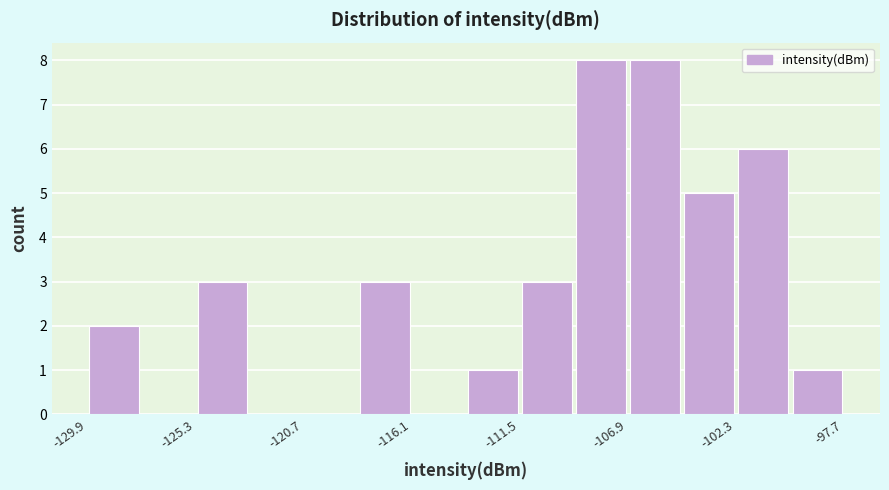

Reading left to right, transcribe this chart: for each bar, give the range it covers on the x-axis and its height. Neither the bar edges nor the heights are printed on the chart, so give them approximately, as read against the axes.

-130.0 to -127.5: 2
-127.5 to -125.5: 0
-125.5 to -123.0: 3
-123.0 to -120.5: 0
-120.5 to -118.5: 0
-118.5 to -116.0: 3
-116.0 to -114.0: 0
-114.0 to -111.5: 1
-111.5 to -109.0: 3
-109.0 to -107.0: 8
-107.0 to -104.5: 8
-104.5 to -102.5: 5
-102.5 to -100.0: 6
-100.0 to -97.5: 1